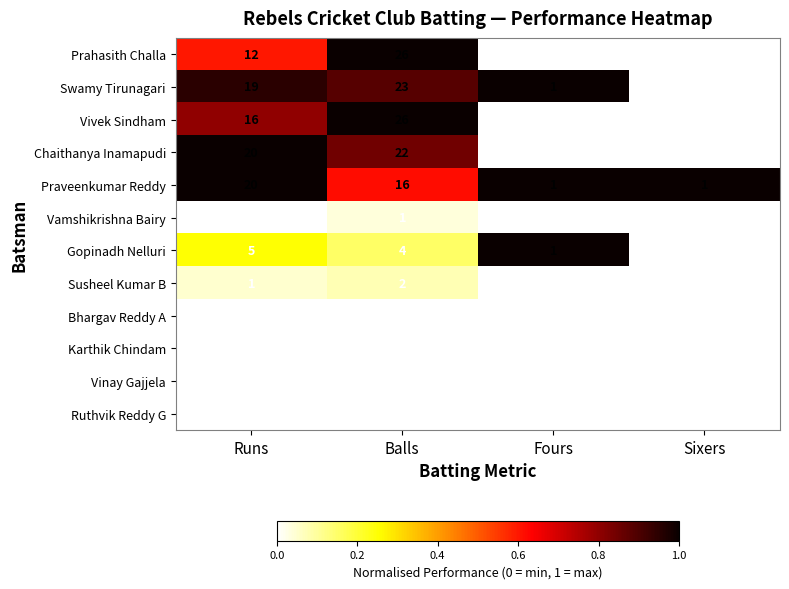

What is the total value across all series at Sixers?

1